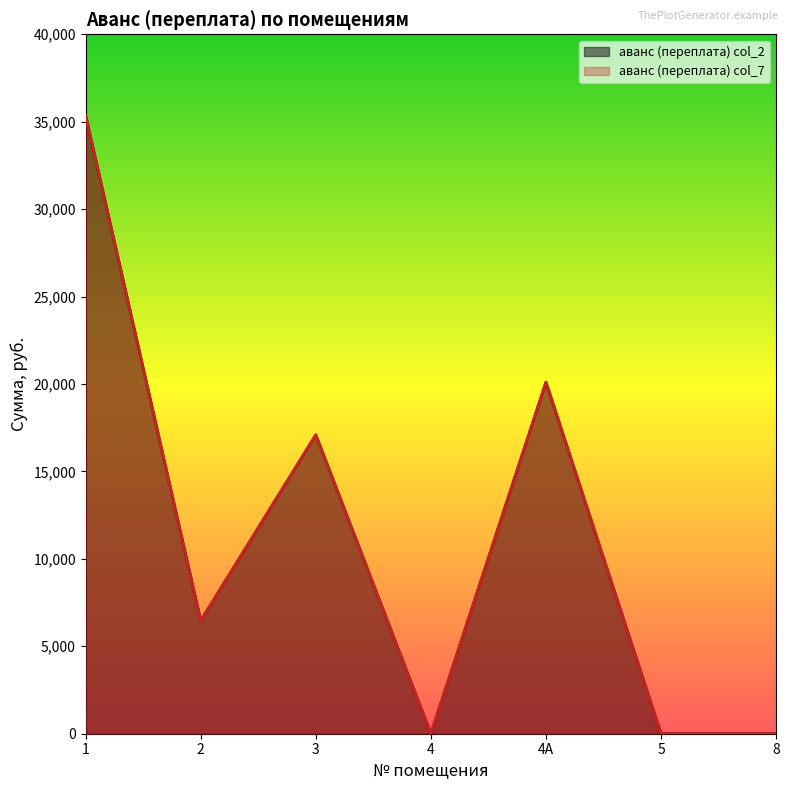

What is the total value across all series at 2?

12919.9